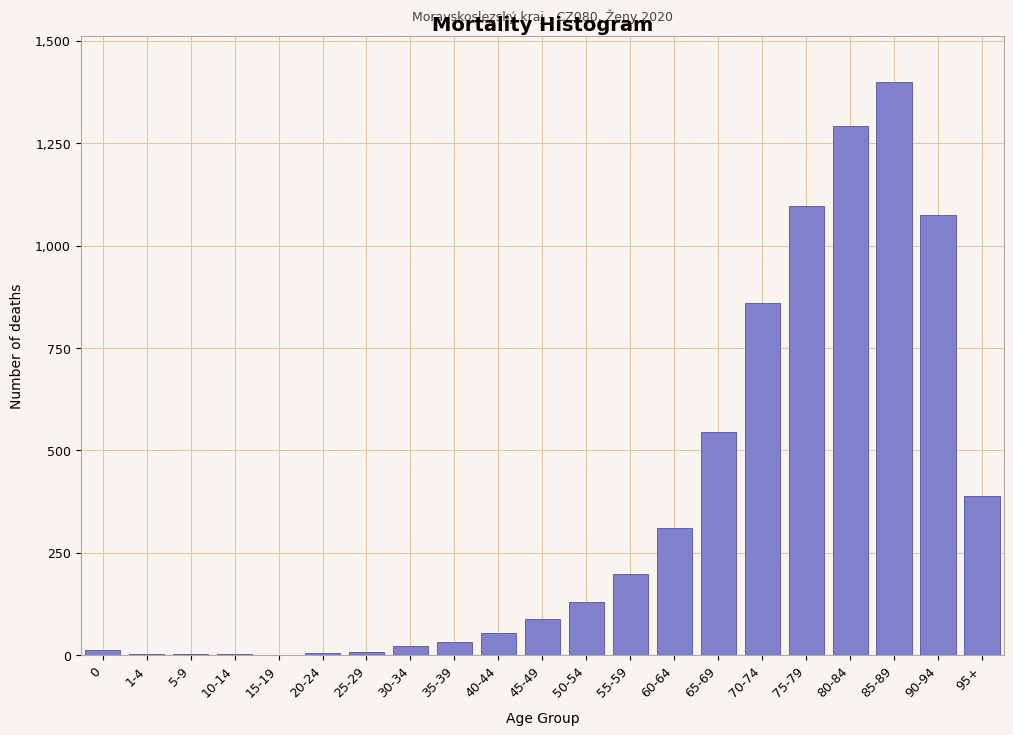

Which label corresponds to the largest value in the chart?

85-89